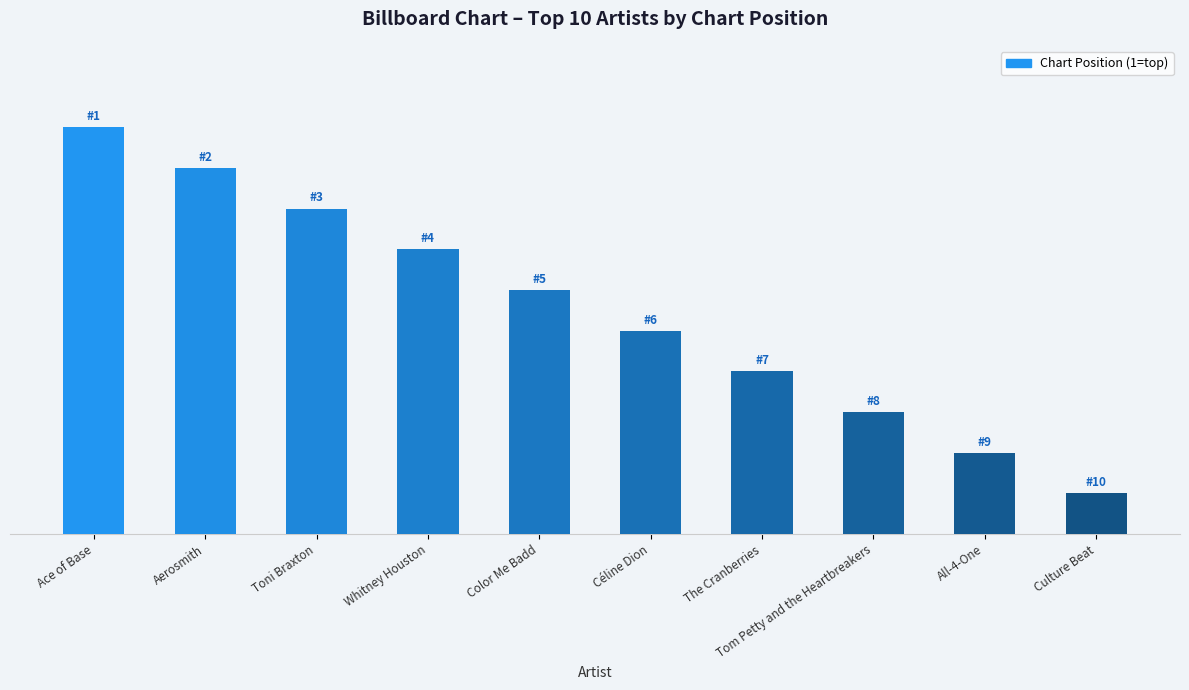

Reading left to right, what are all the values shown in this chart?

10	9	8	7	6	5	4	3	2	1